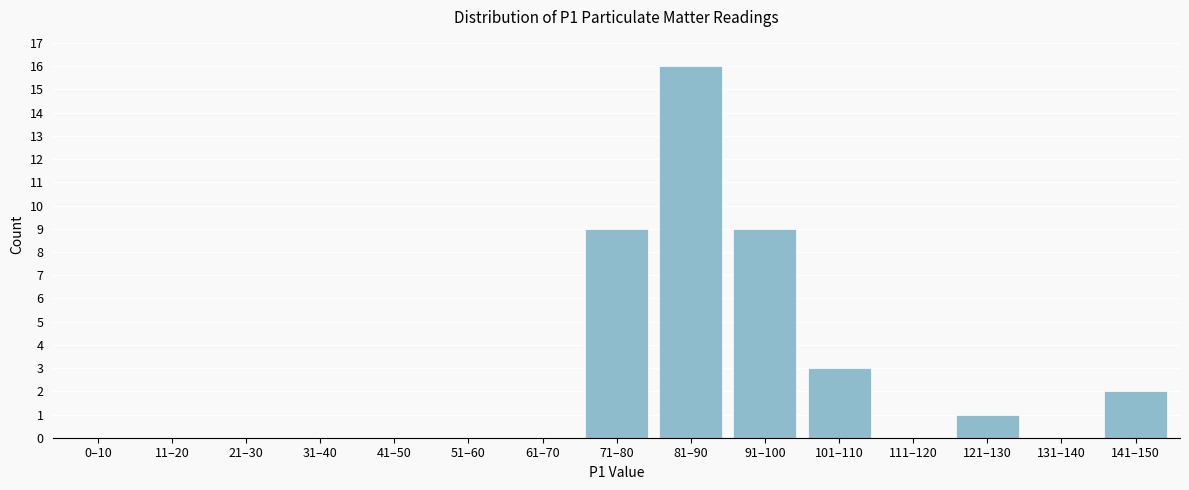

Reading left to right, what are all the values shown in this chart?

0–10=0	11–20=0	21–30=0	31–40=0	41–50=0	51–60=0	61–70=0	71–80=9	81–90=16	91–100=9	101–110=3	111–120=0	121–130=1	131–140=0	141–150=2